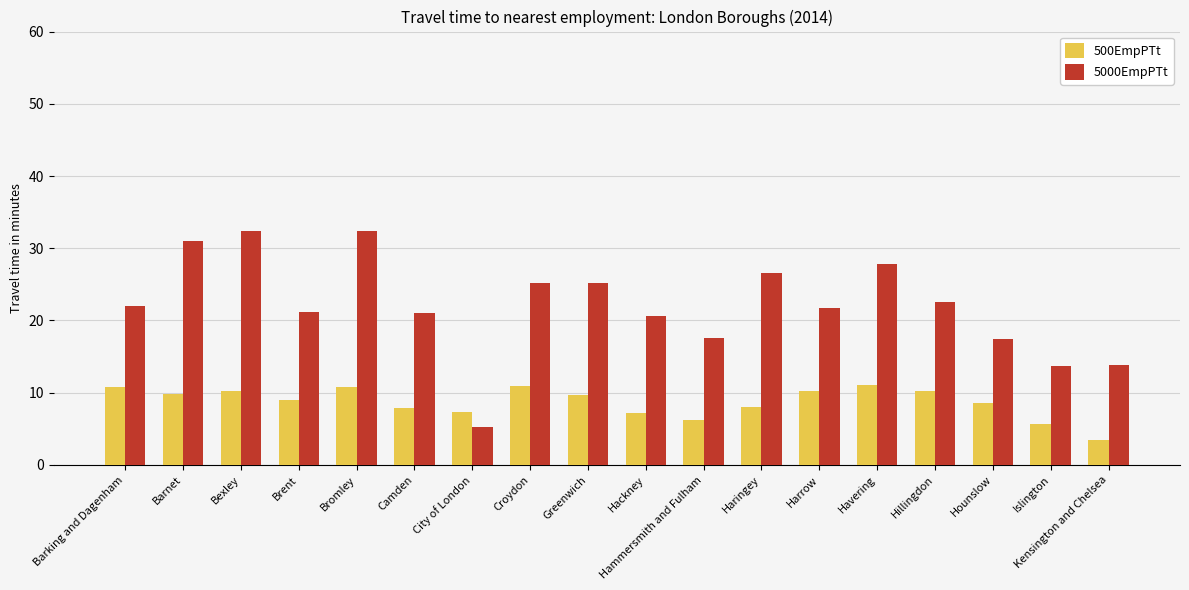

What is the maximum value shown in the chart?

32.4